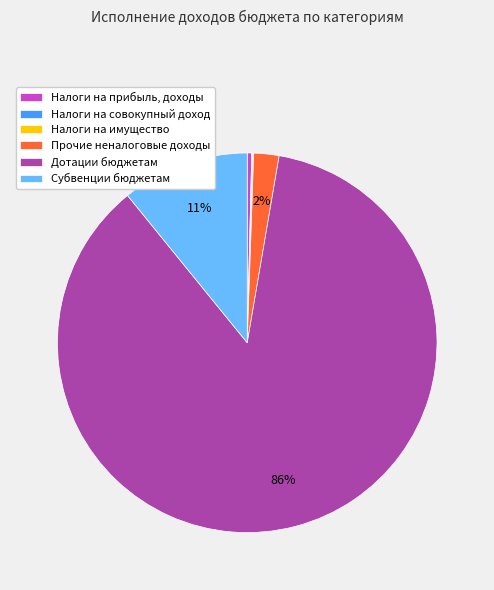

Combined, do Прочие неналоговые доходы and Субвенции бюджетам account for over 50%?

No